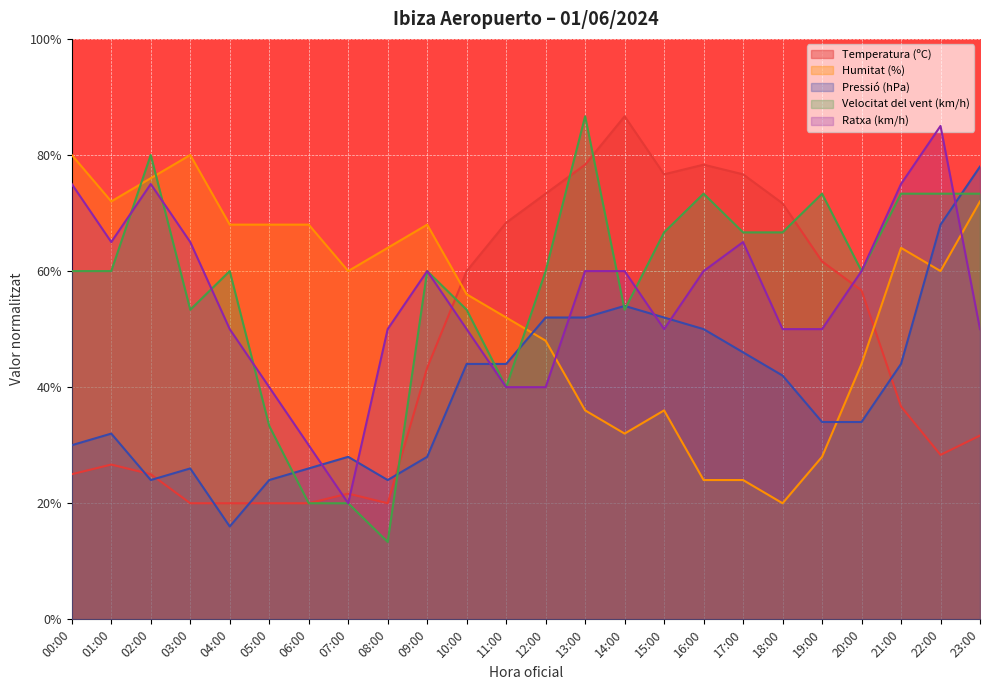

What is the sum of the Temperatura (ºC) values at 07:00 and 20:00?

78.3